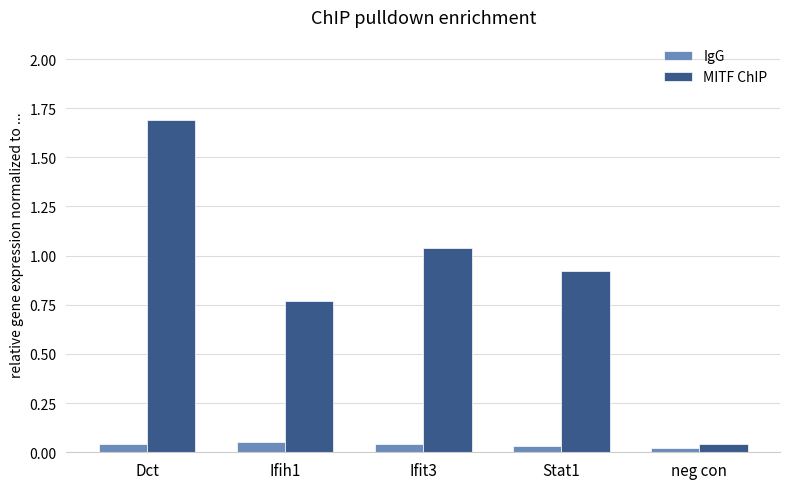

True or false: MITF ChIP has a value of 1.3 at Ifih1.

False